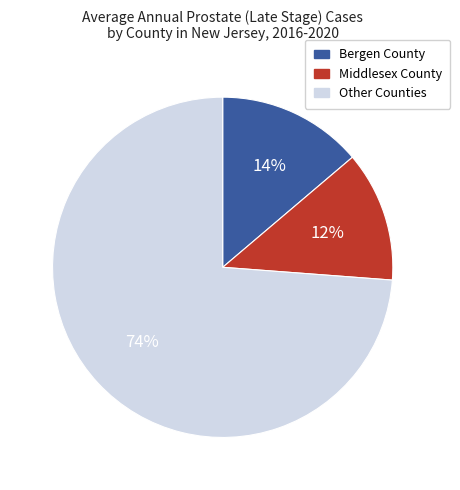

Does any single category account for the majority?

Yes